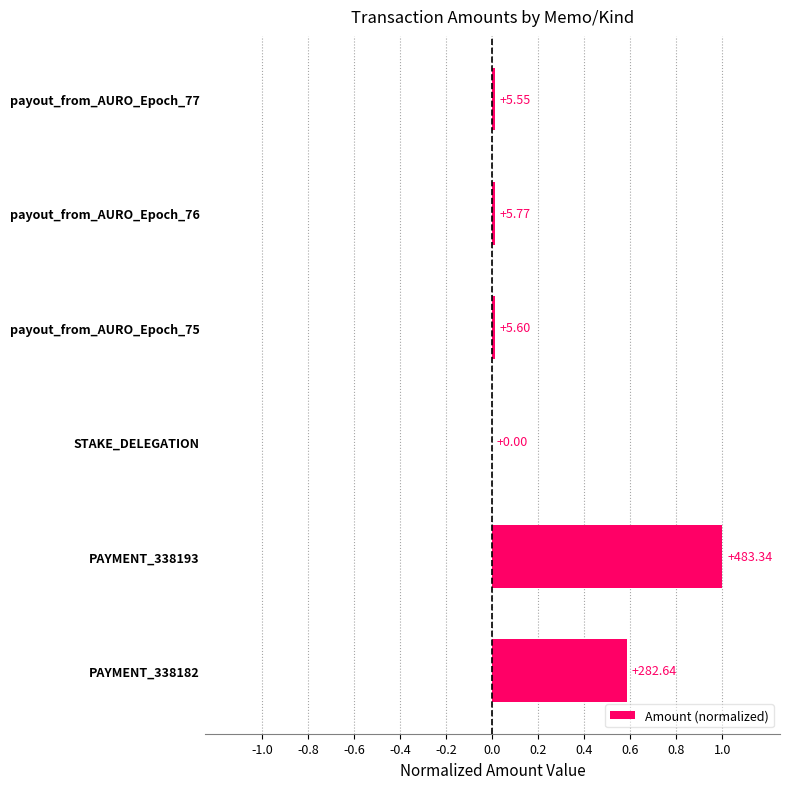

Are the bars horizontal?

Yes